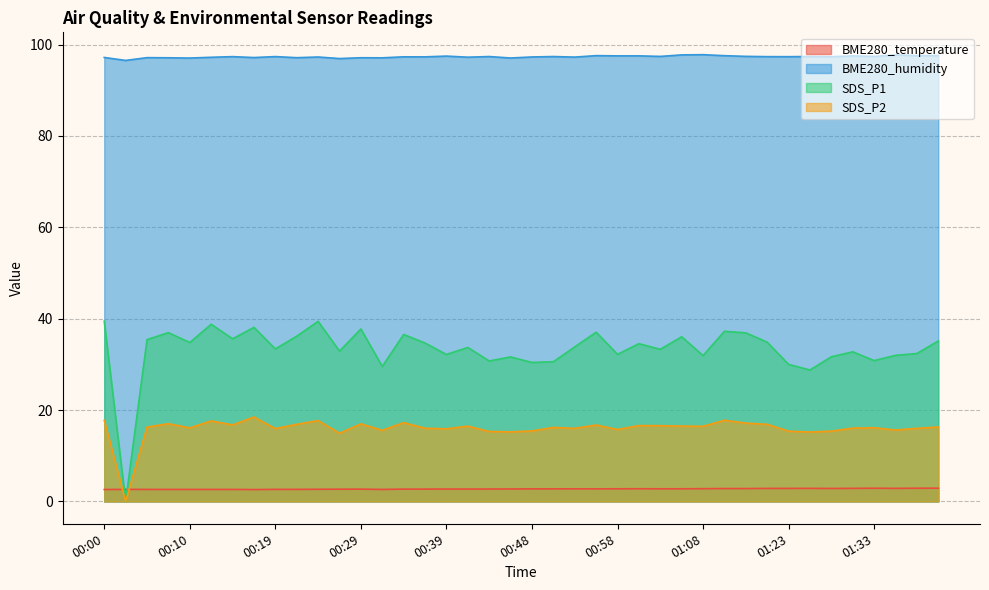

True or false: BME280_humidity and SDS_P1 intersect in this chart.

False